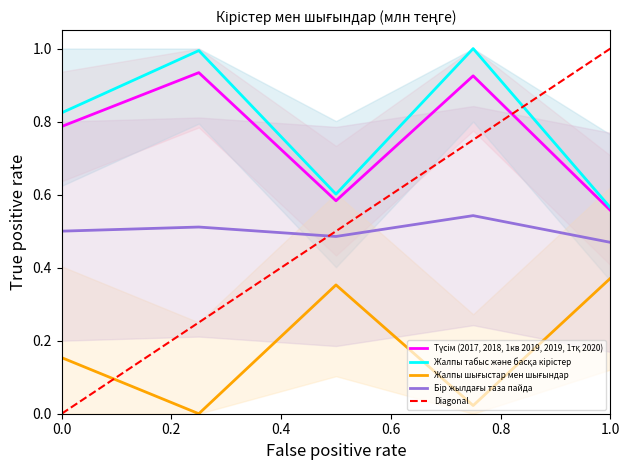

Is this an area chart (filled region under the line)?

No